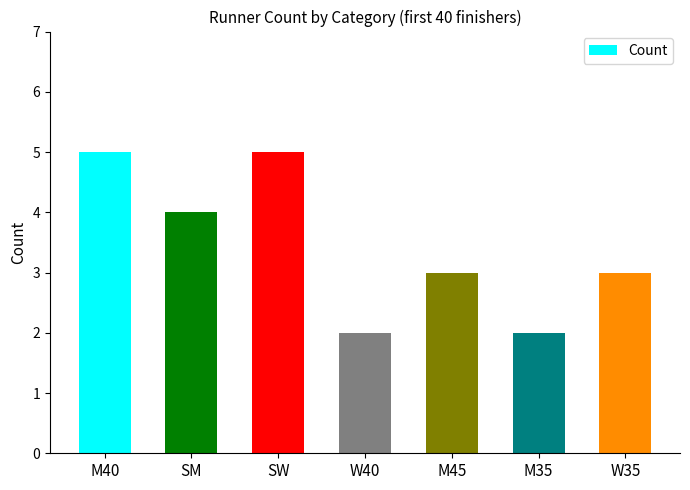

The value at W35 is 3. True or false?

True